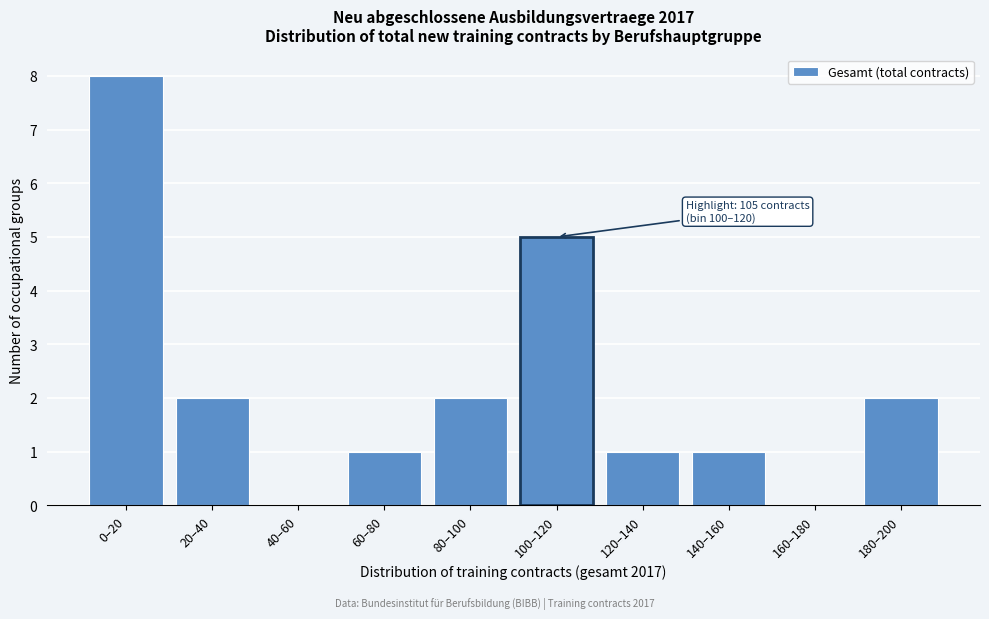

Reading left to right, extract all data points from this chart.

0–20=8	20–40=2	40–60=0	60–80=1	80–100=2	100–120=5	120–140=1	140–160=1	160–180=0	180–200=2